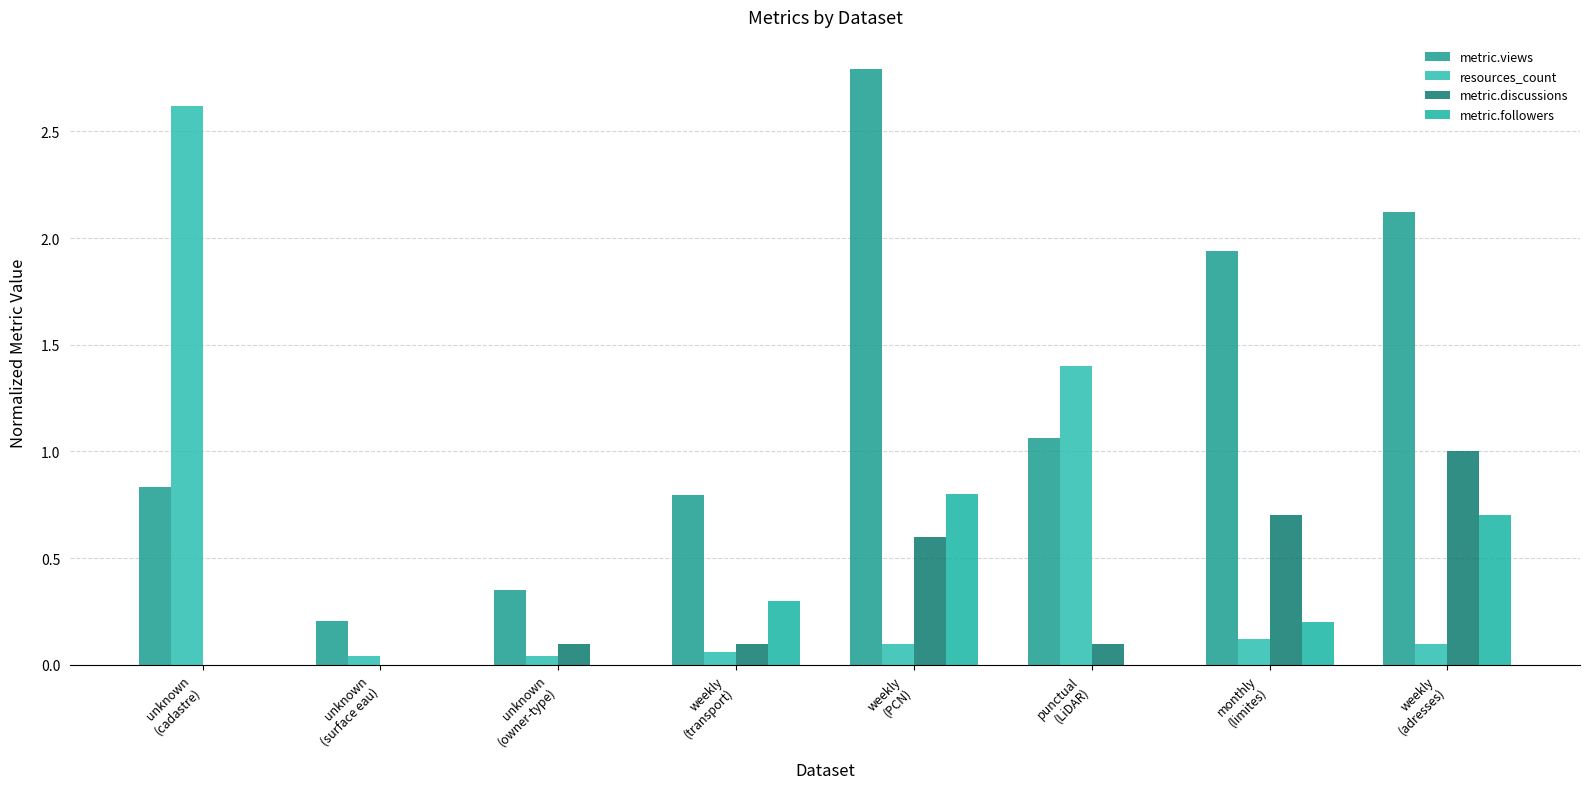

Rank the series at unknown
(surface eau) from highest to lowest value.

metric.views, resources_count, metric.discussions, metric.followers